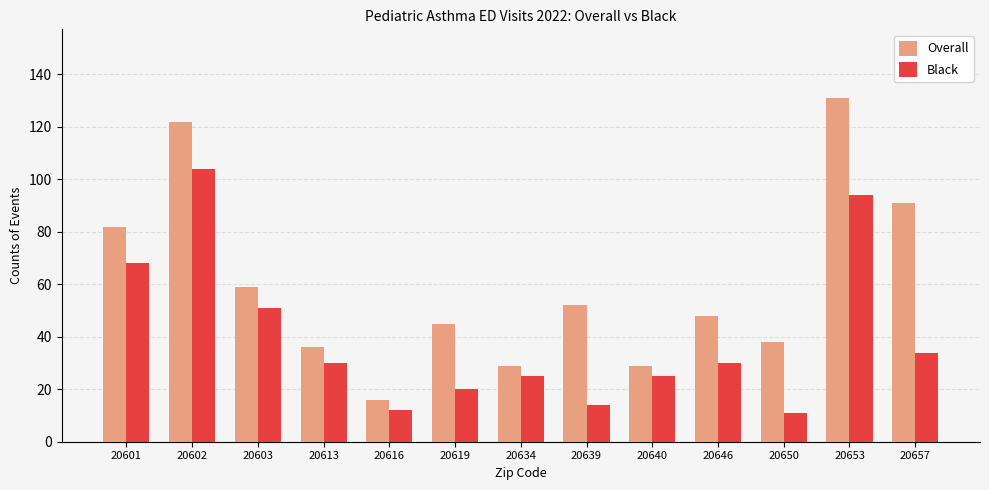

Which category has the lowest value in the Overall series?

20616